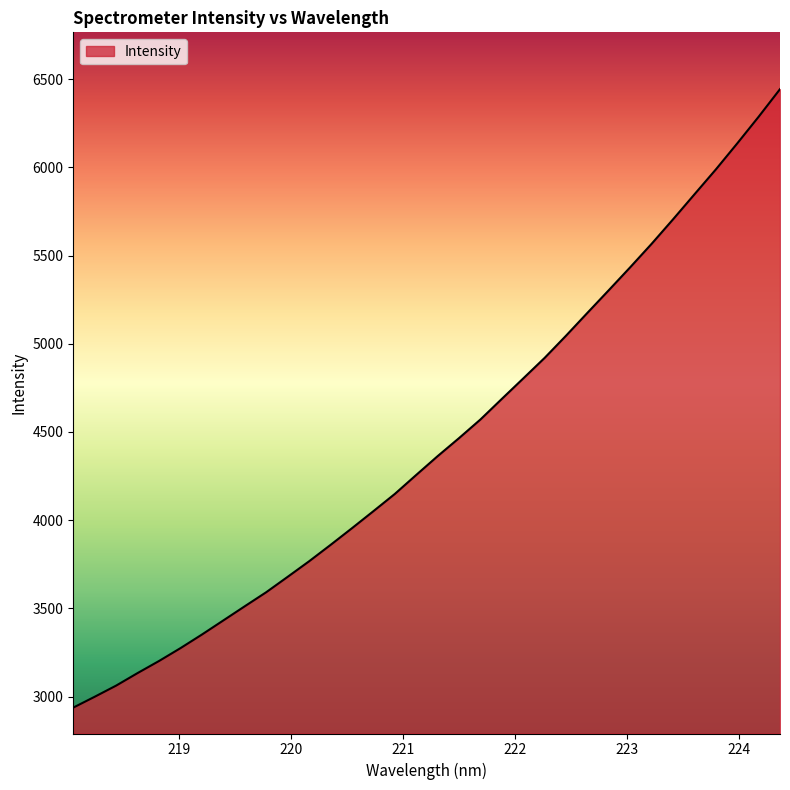

How many lines are shown in the chart?

1